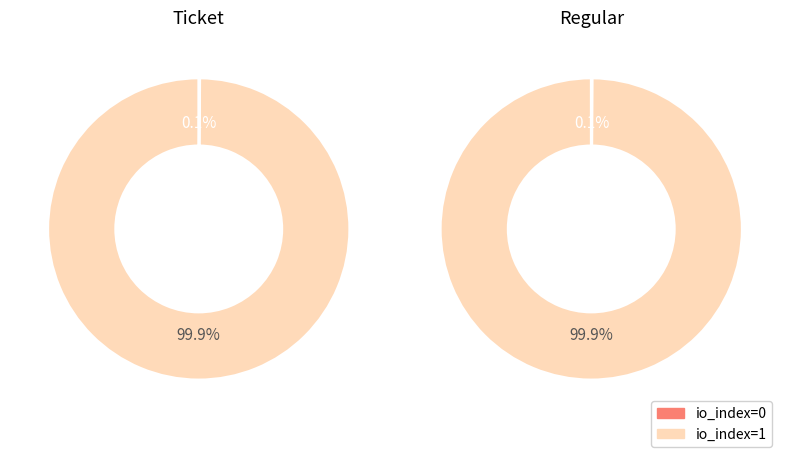

Does any single category account for the majority?

Yes